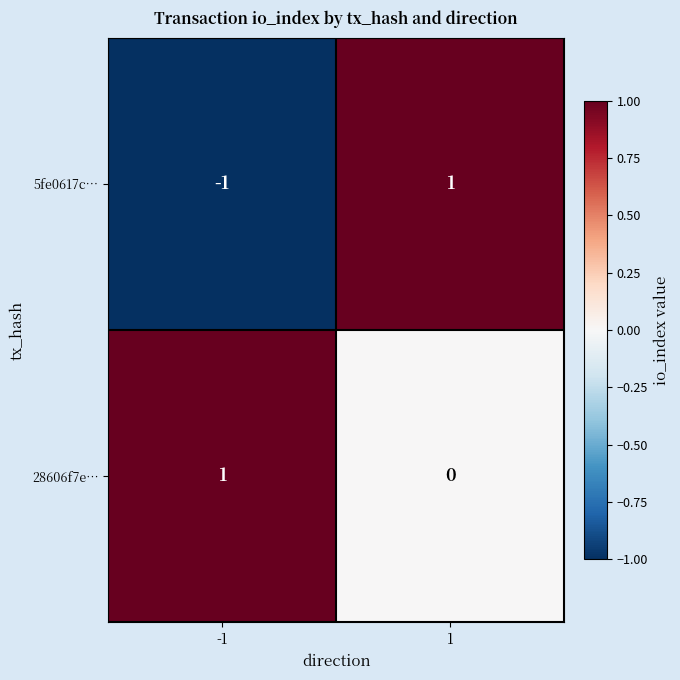

Count the number of categories in the chart.

2